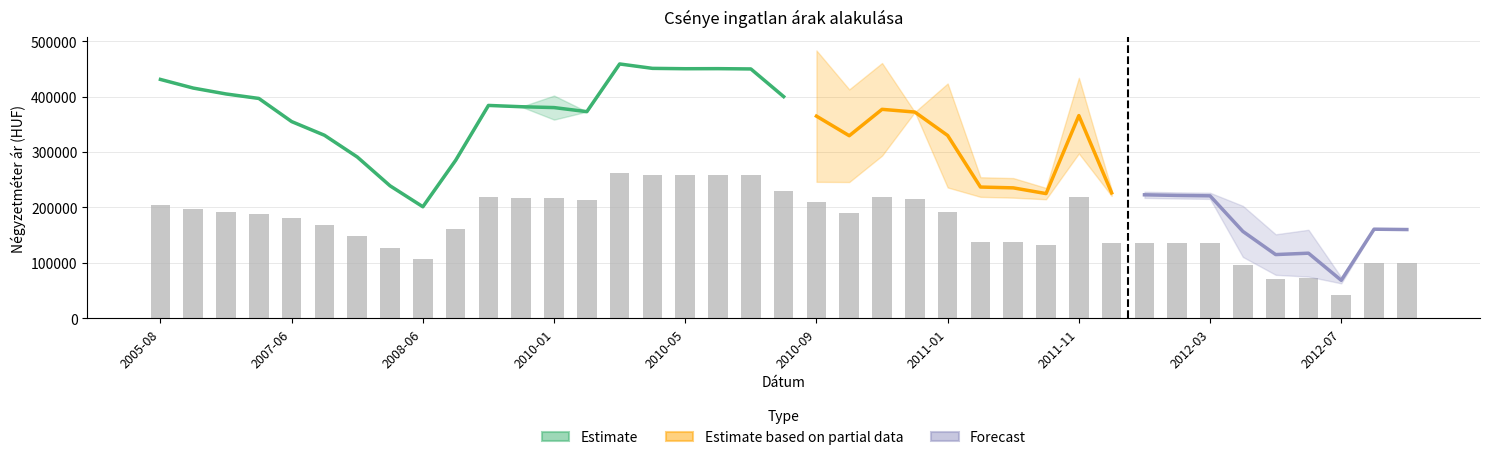

True or false: Átlagos négyzetméter ár has a value of 70846 at 2012-05.

True